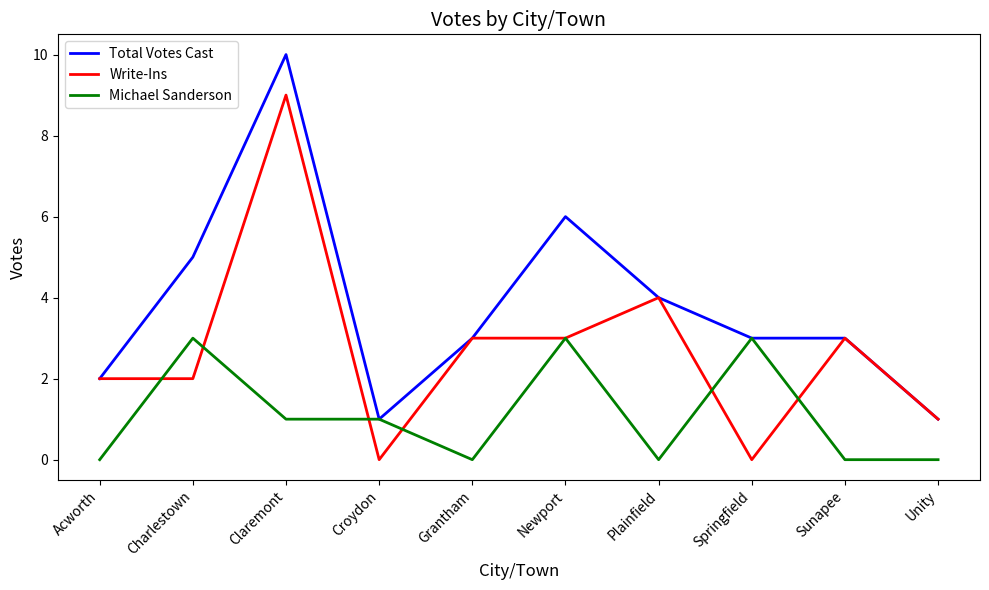

List the series in order of their peak value, lowest first.

Michael Sanderson, Write-Ins, Total Votes Cast